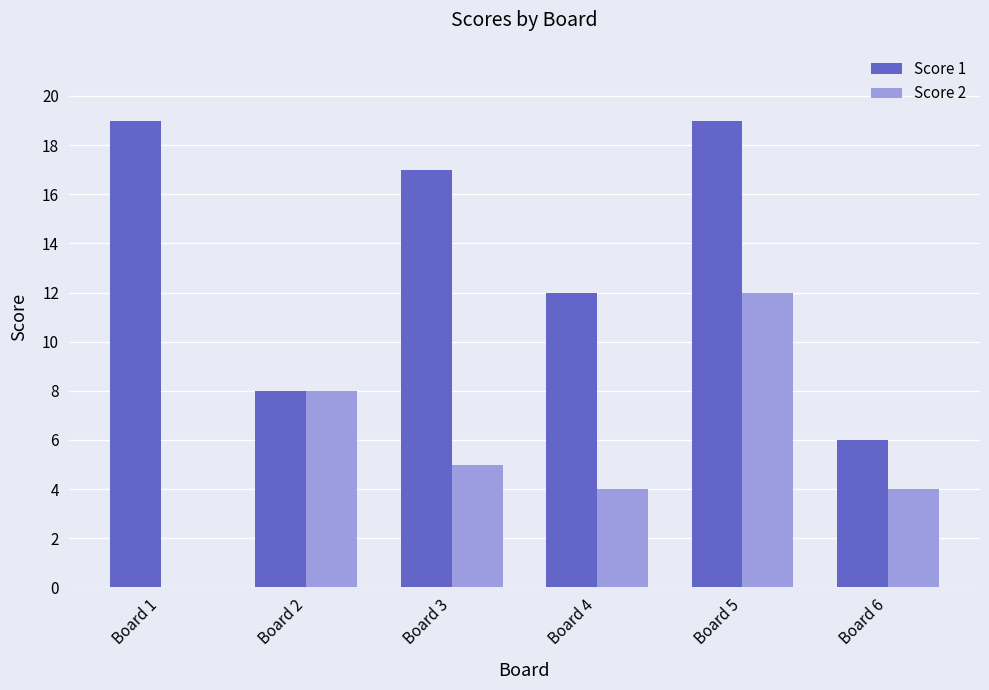

At which label does Score 2 reach its peak?

Board 5